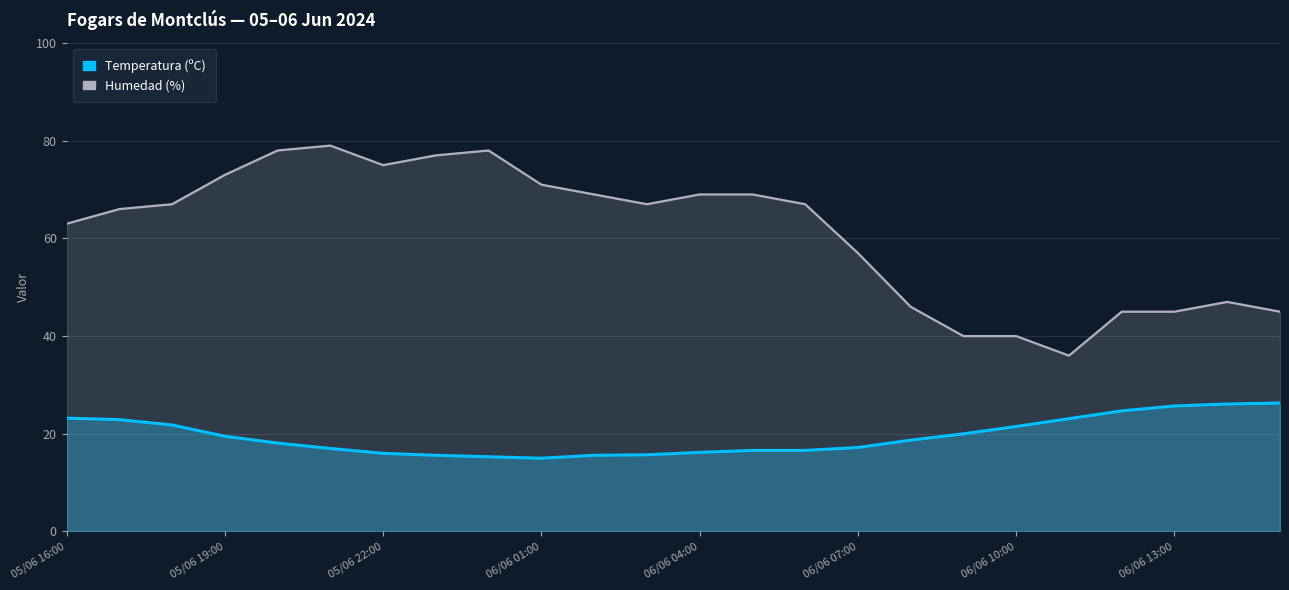

What is the sum of the Temperatura (ºC) values at 06/06 09:00 and 06/06 10:00?

41.5